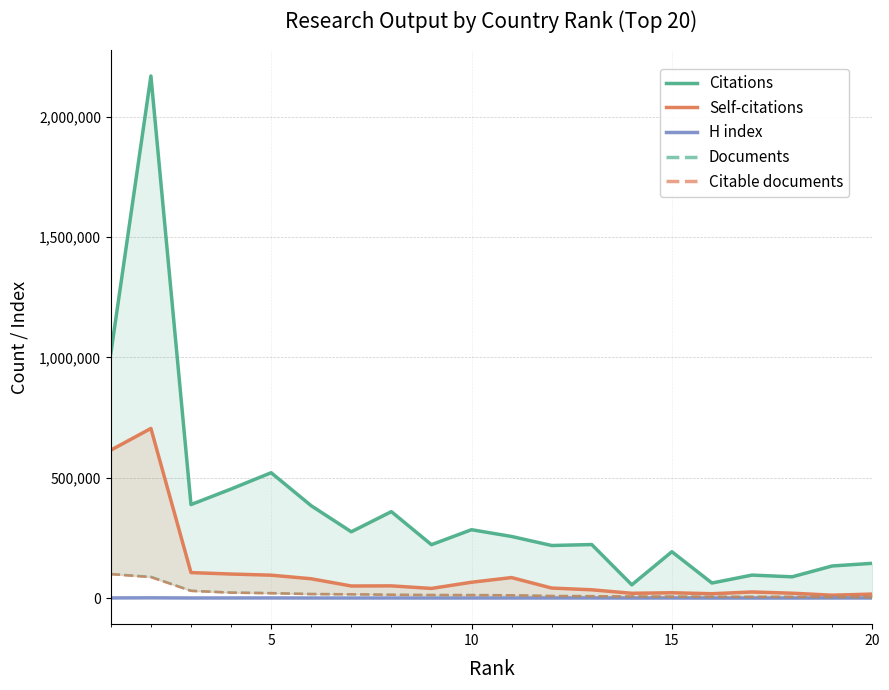

How many values in the H index series are below 505?

10